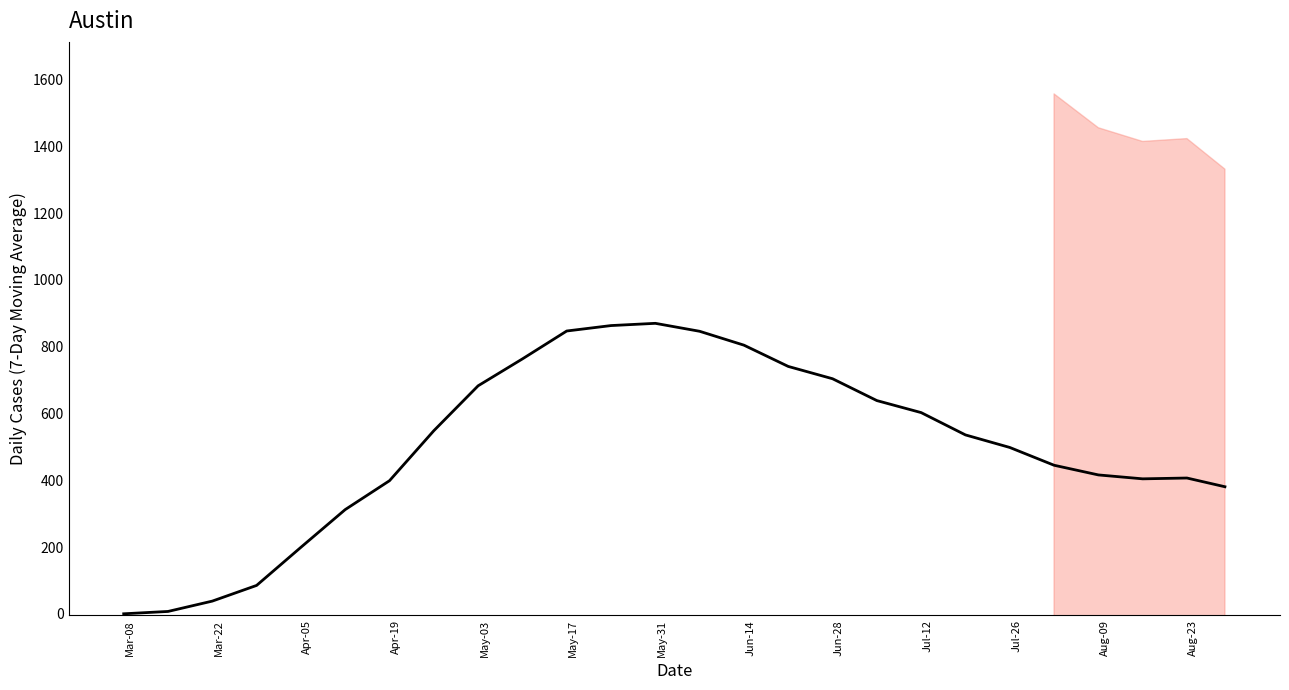

What is the sum of all values?

13040.1